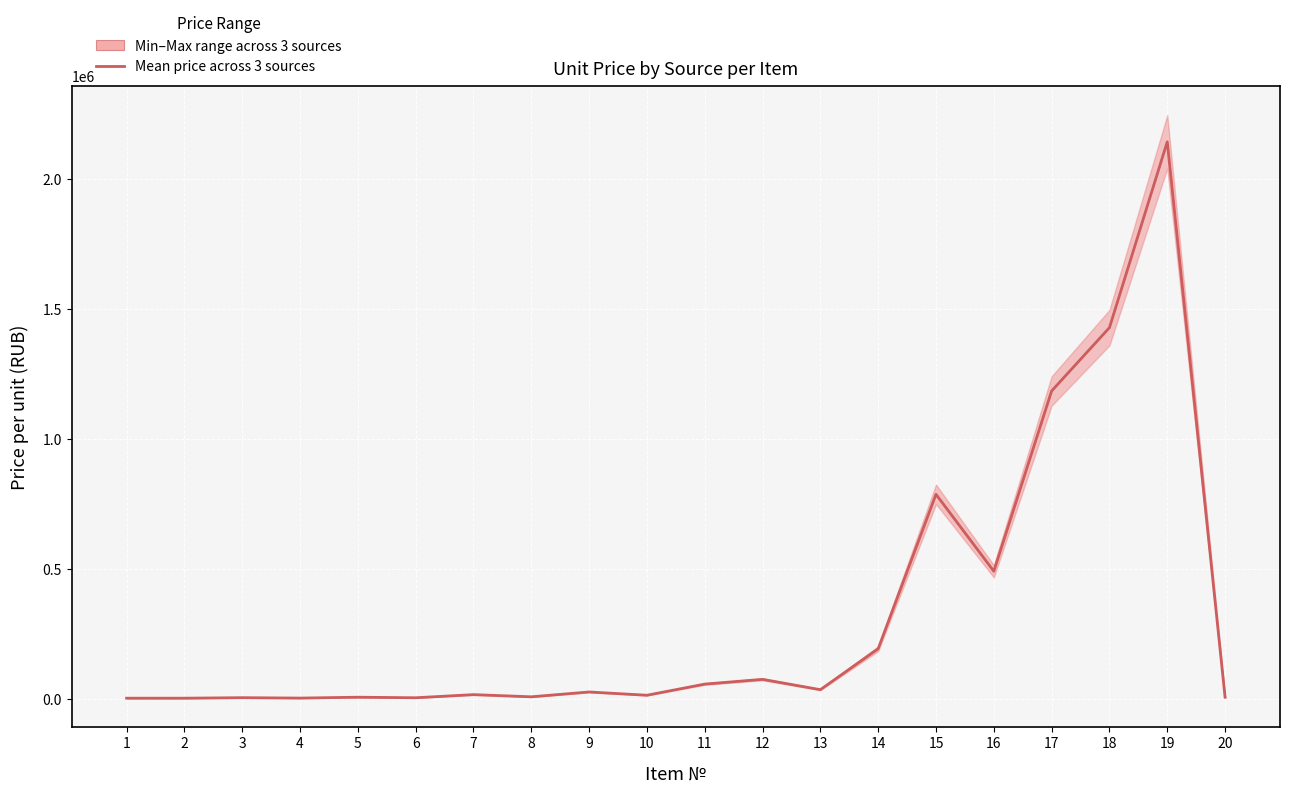

Reading left to right, transcribe all the data shown in this chart.

1=4180.3	2=4185.0	3=6155.3	4=4604.2	5=7935.1	6=5840.9	7=17837.2	8=9529.1	9=28042.6	10=15505.0	11=58369.8	12=76621.4	13=36898.5	14=194469.3	15=787996.7	16=492170.5	17=1185404.6	18=1428882.1	19=2143323.2	20=7935.1